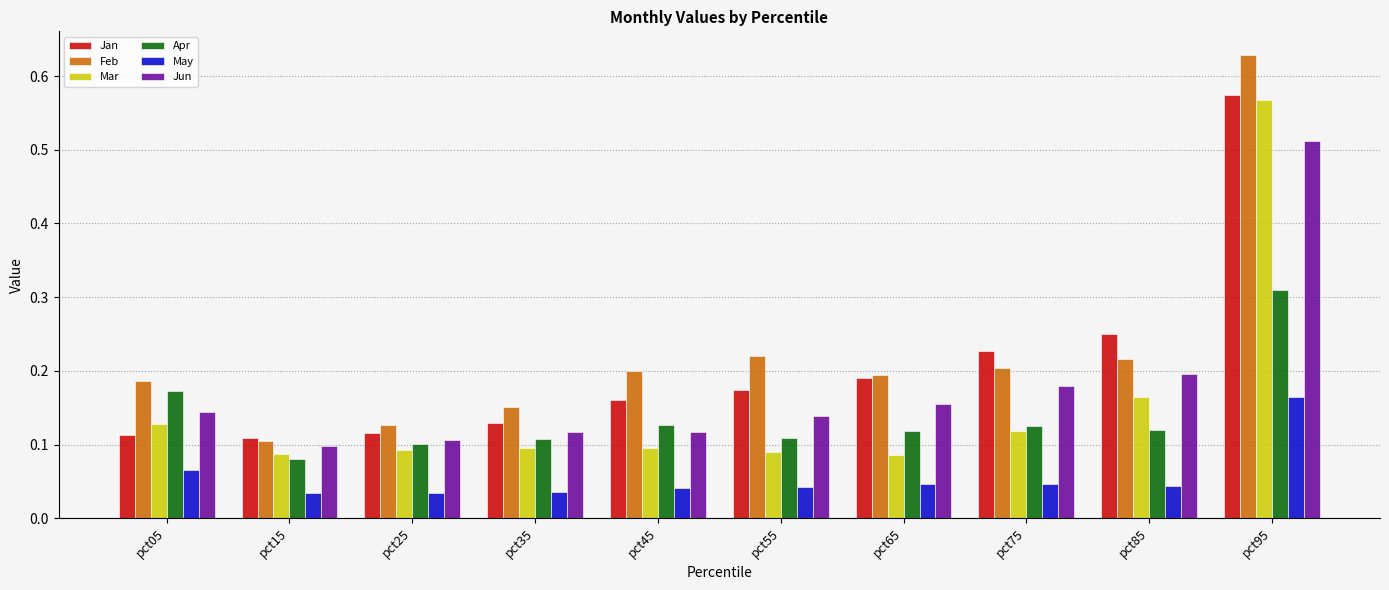

At how many categories does at least one series exceed 0?

10